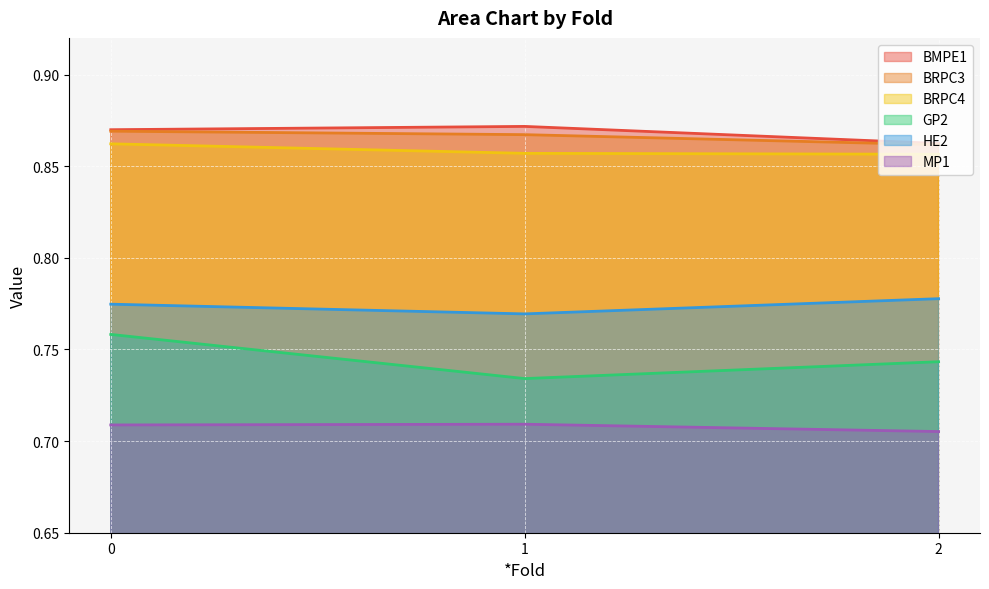

The BMPE1 series shows 0.9 at 1. True or false?

True